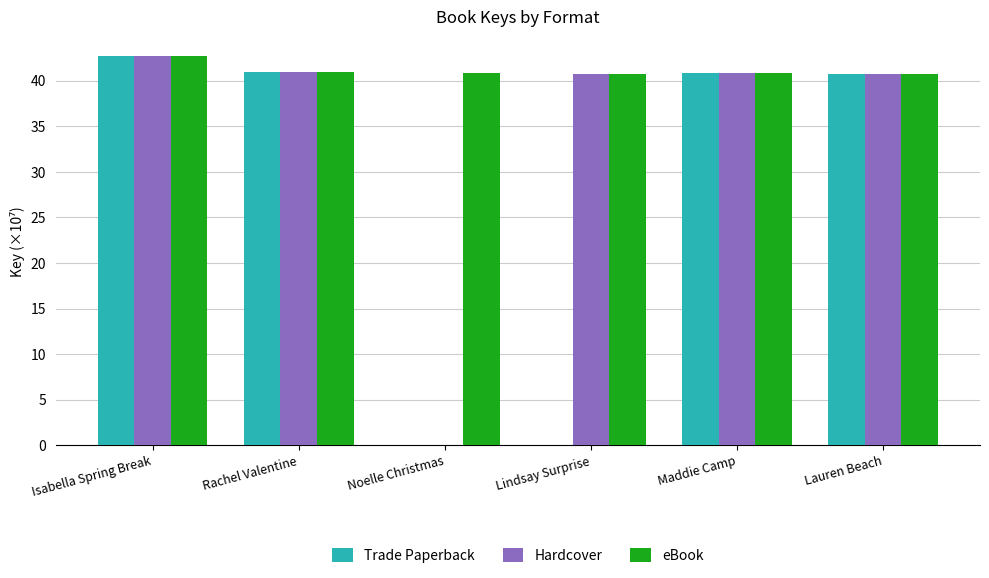

Which series changed the most between Rachel Valentine and Lindsay Surprise?

Trade Paperback